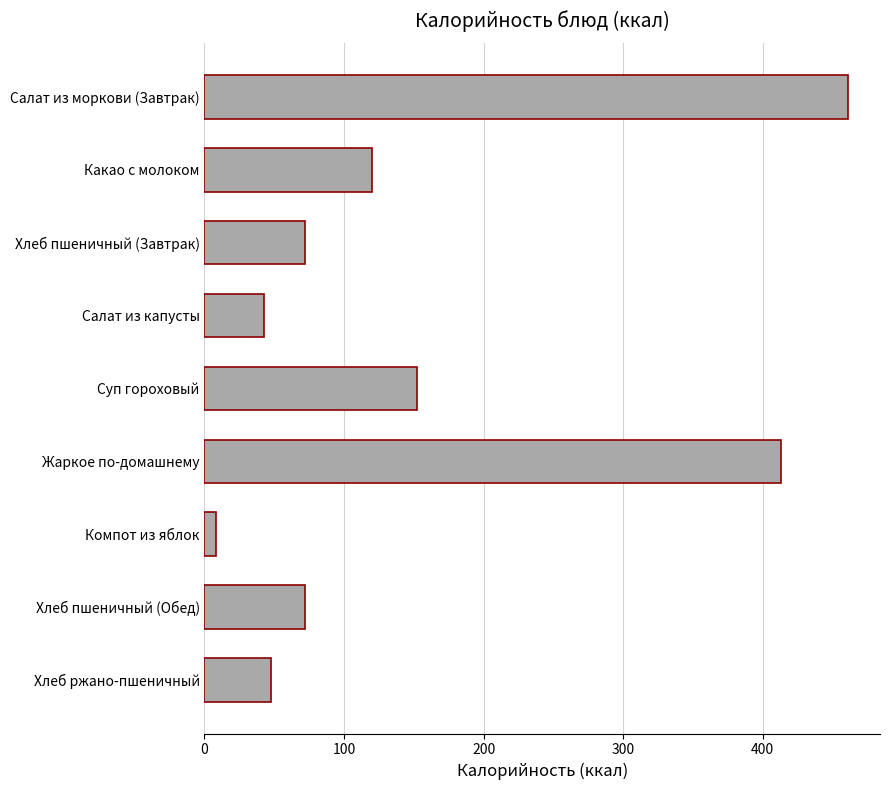

Reading top to bottom, list all the values displayed in this chart.

461	120	72	43	152	413	8	72	48